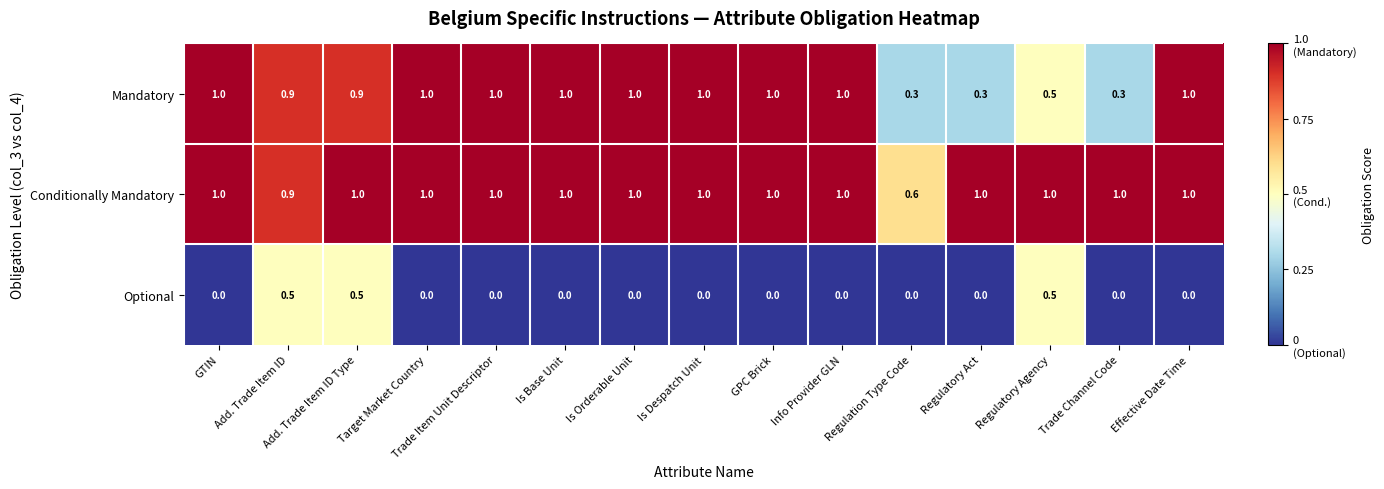

Rank the series by their average value, from lowest to highest.

Optional, Mandatory, Conditionally Mandatory